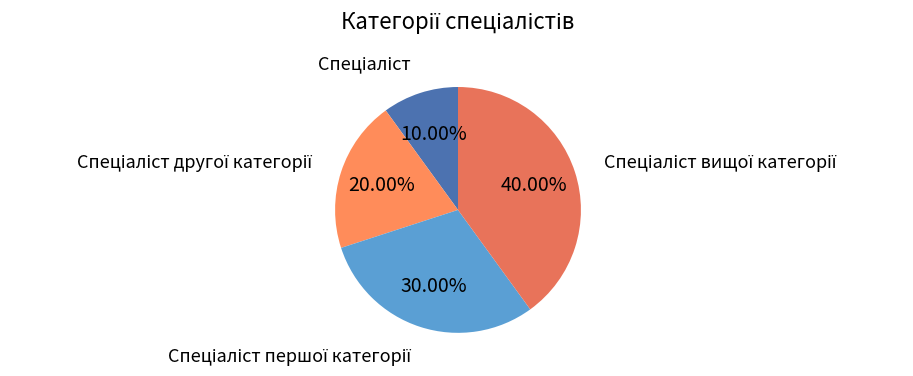

How many segments does this pie chart have?

4